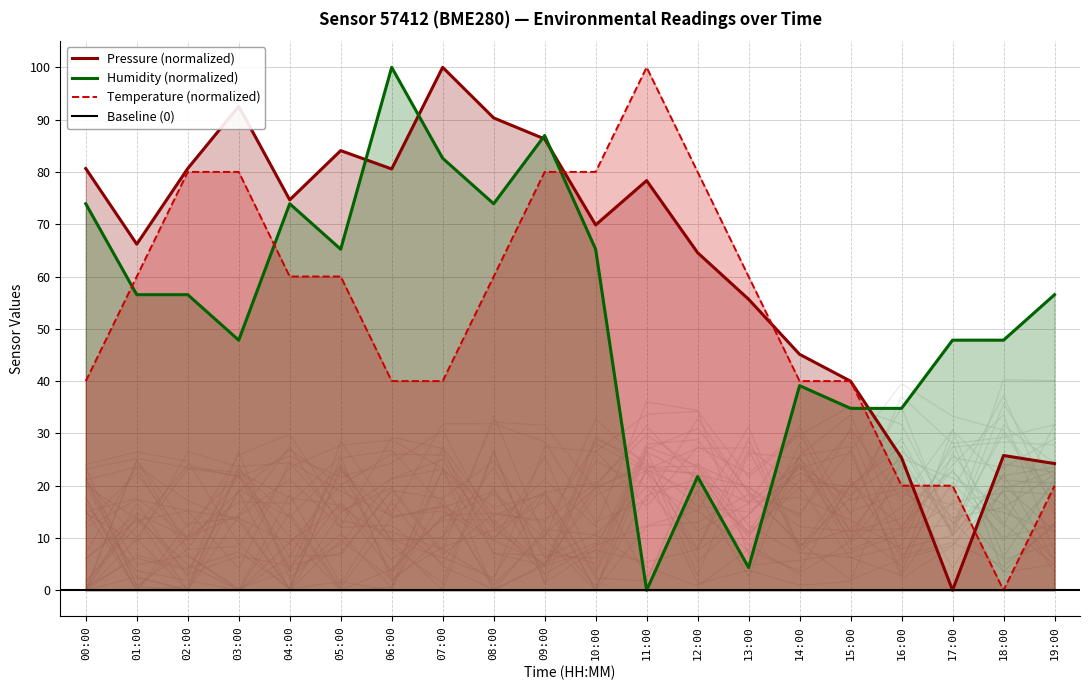

What is the difference between the maximum and minimum values in the pressure series?

100.0